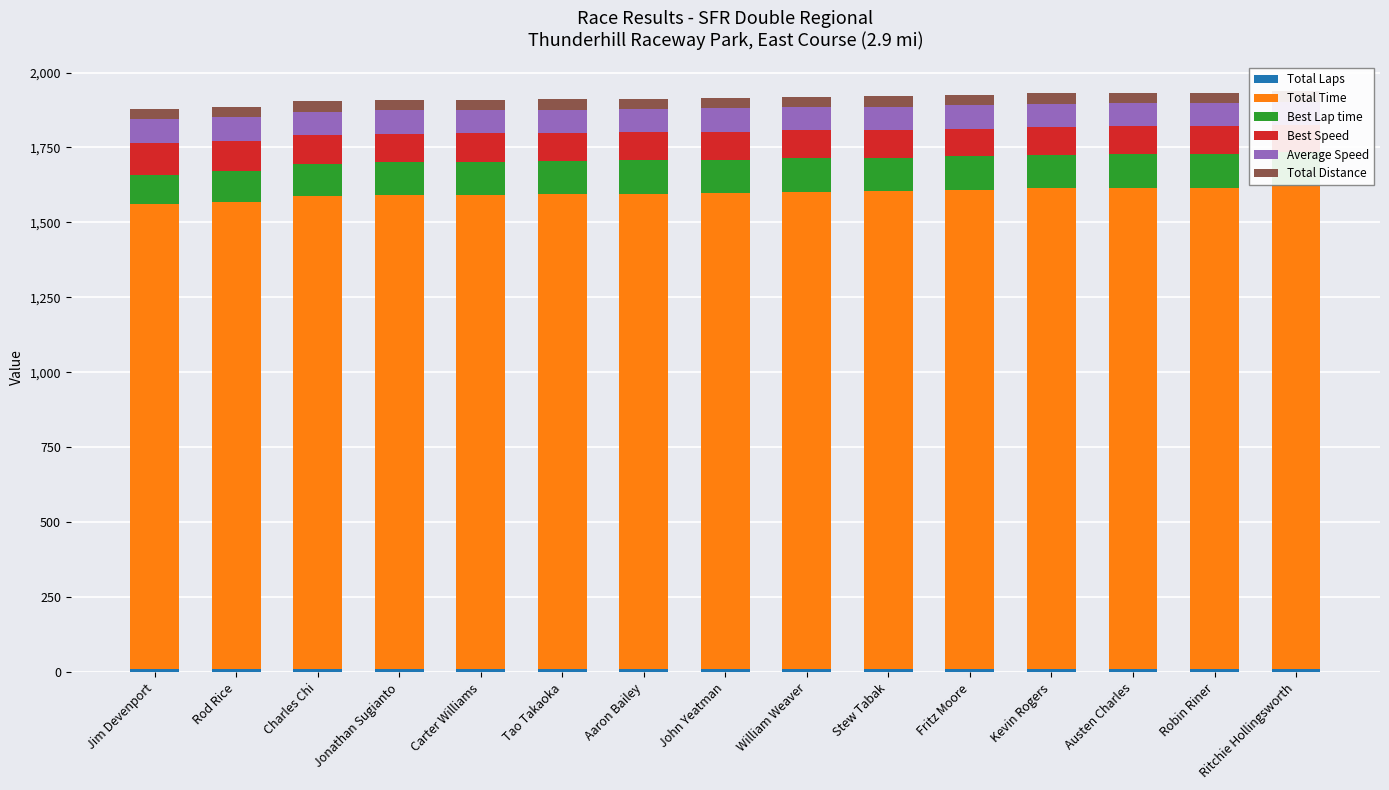

Which category has the highest value across all series?

Ritchie Hollingsworth